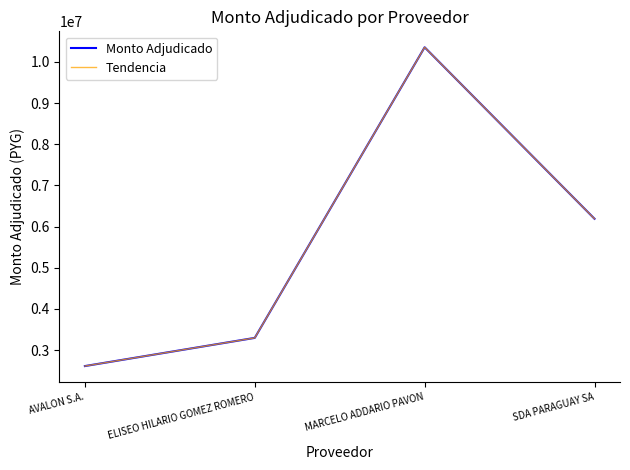

True or false: Tendencia and Monto Adjudicado intersect in this chart.

False